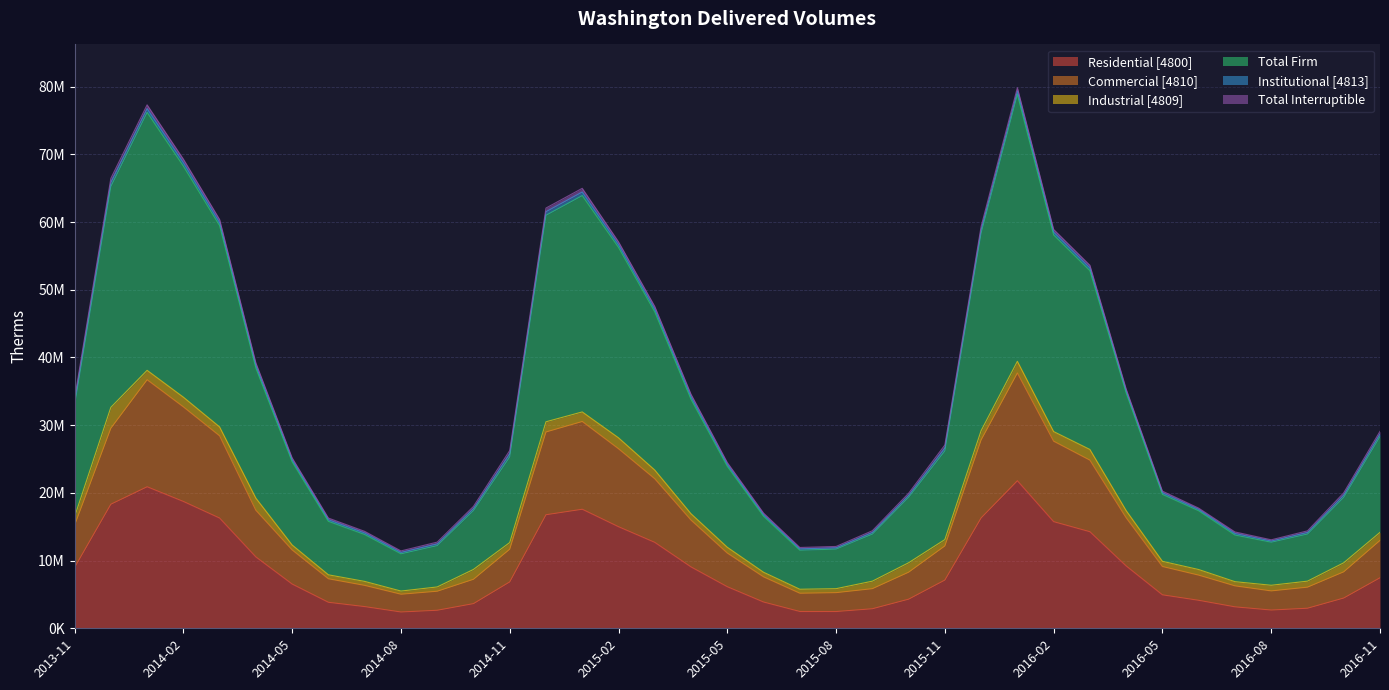

Where is the first local maximum for Total Firm?

2014-01